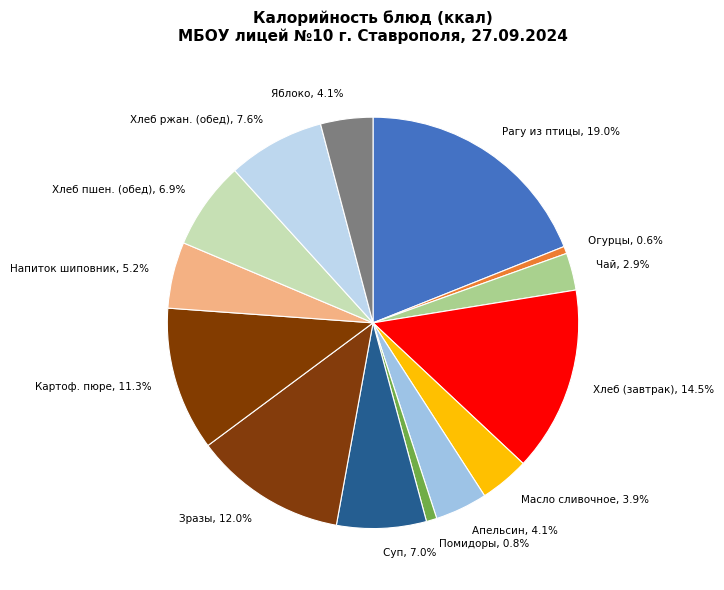

Between Зразы, 12.0% and Хлеб ржан. (обед), 7.6%, which is larger?

Зразы, 12.0%